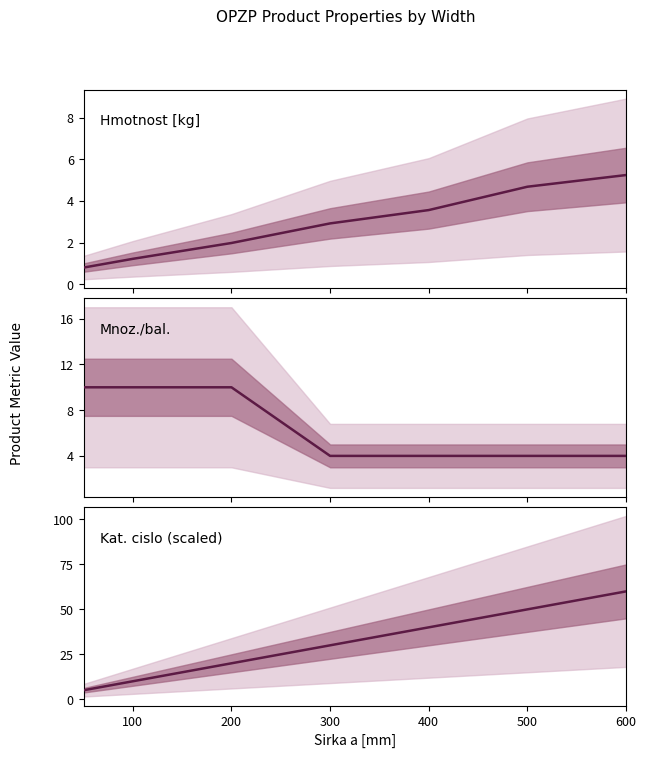

Reading right to left, extract all data points from this chart.

Hmotnost [kg]: 5.2	4.7	3.6	2.9	2.0	1.6	1.2	0.8
Mnoz./bal.: 4.0	4.0	4.0	4.0	10.0	10.0	10.0	10.0
Kat. cislo (scaled): 60.0	50.0	40.0	30.0	20.0	15.0	10.0	5.0